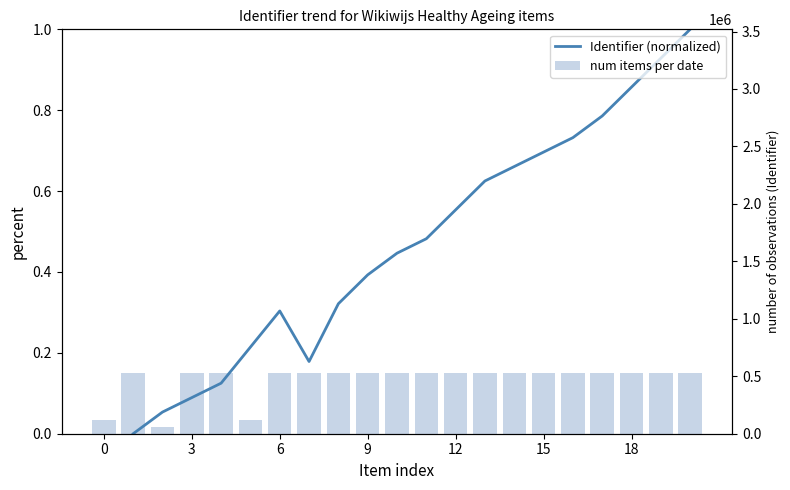

How many categories are shown in the chart?

21